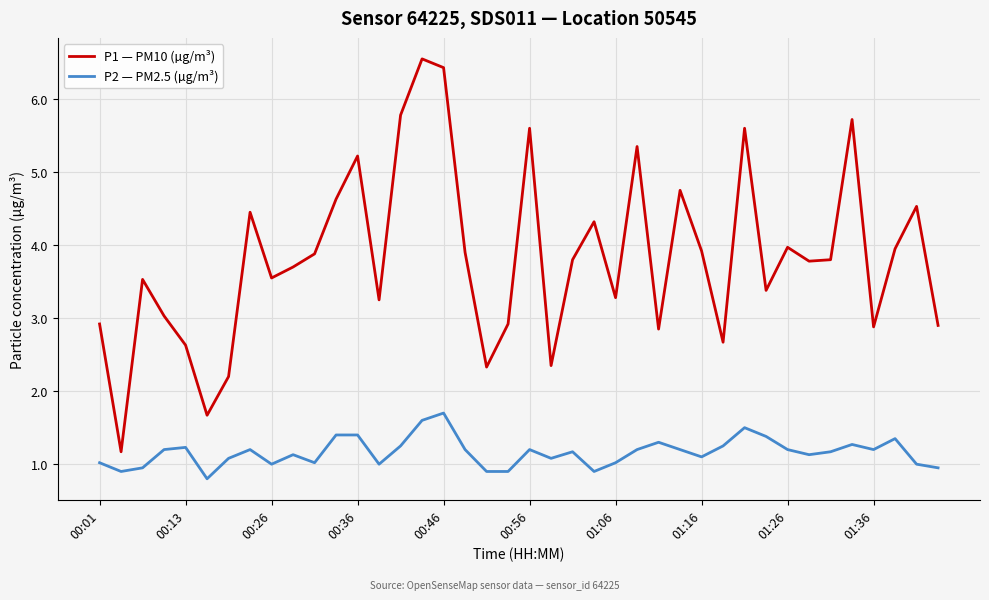

What is the average value of the P1 — PM10 (µg/m³) series?

3.8